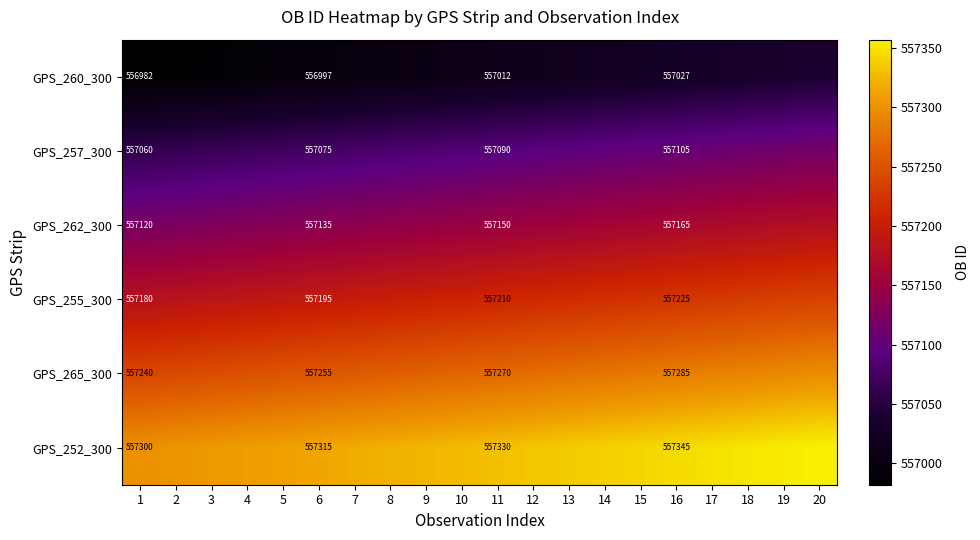

What is the difference between the highest and lowest values at 16?

318